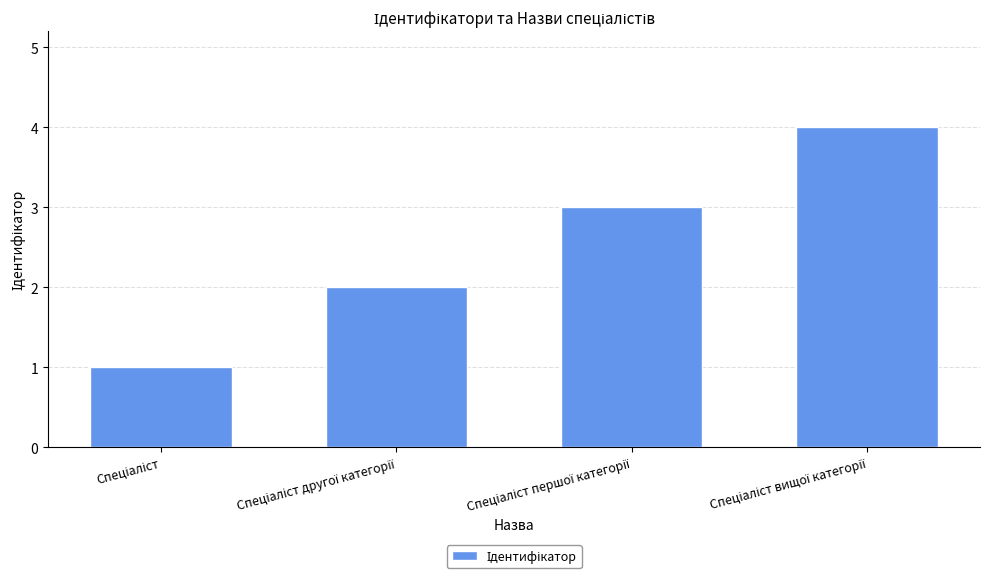

What is the maximum value shown in the chart?

4